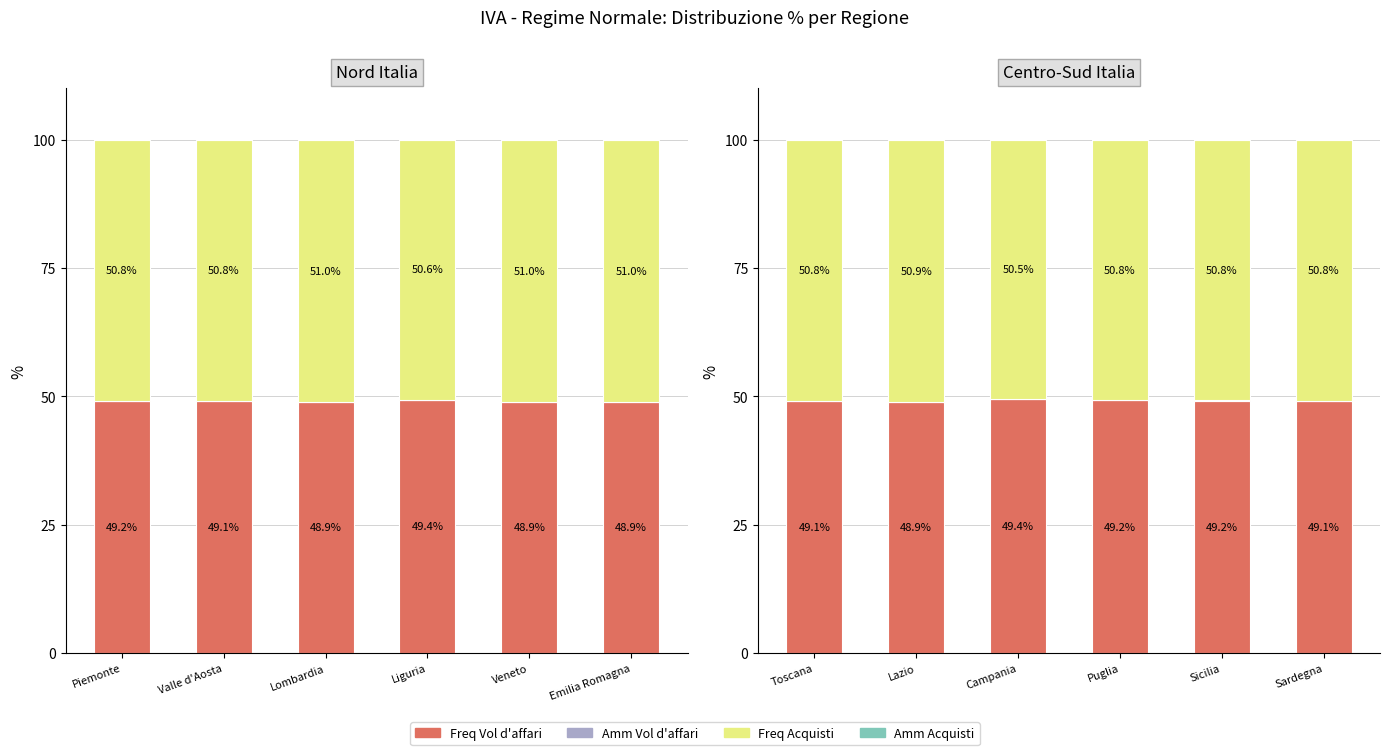

What is the label of the 2nd bar from the left?

Lazio